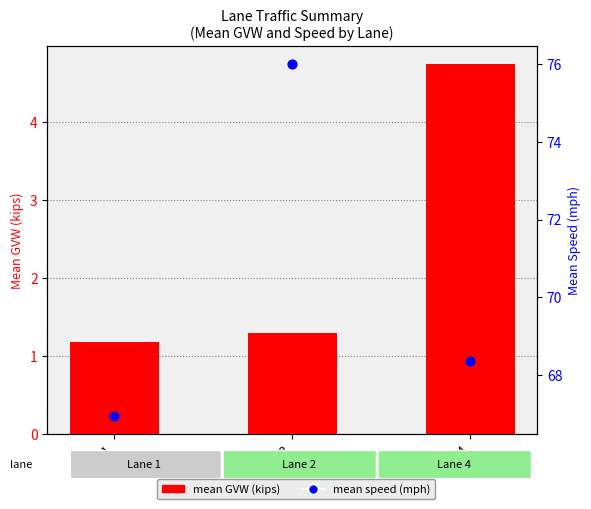

At how many categories does at least one series exceed 13?

3